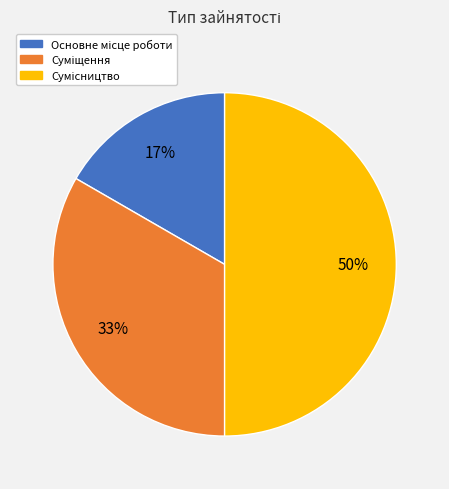

To the nearest percent, what is the difference between the largest and smallest slice percentages?

33%